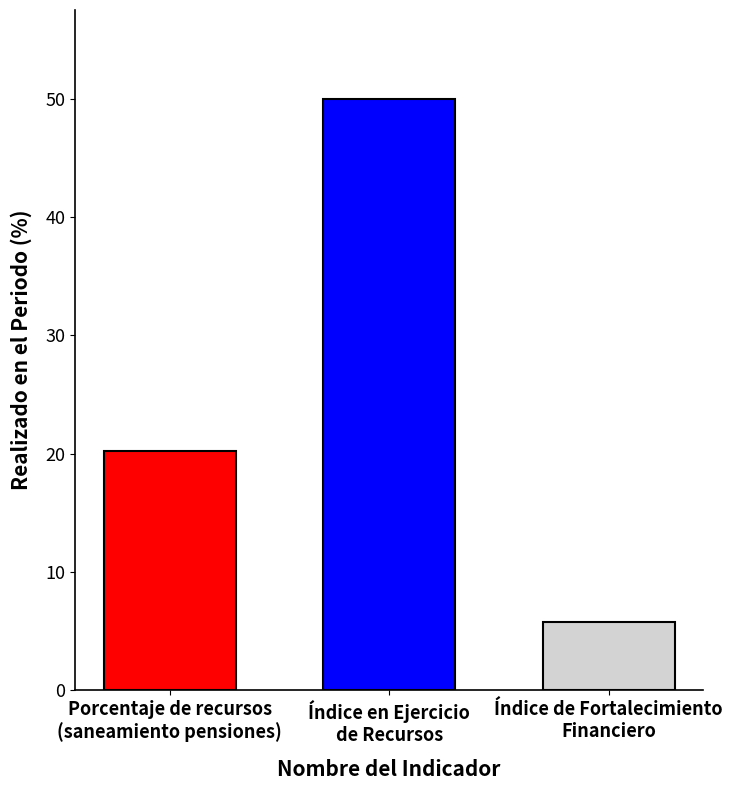

What is the minimum value shown in the chart?

5.7